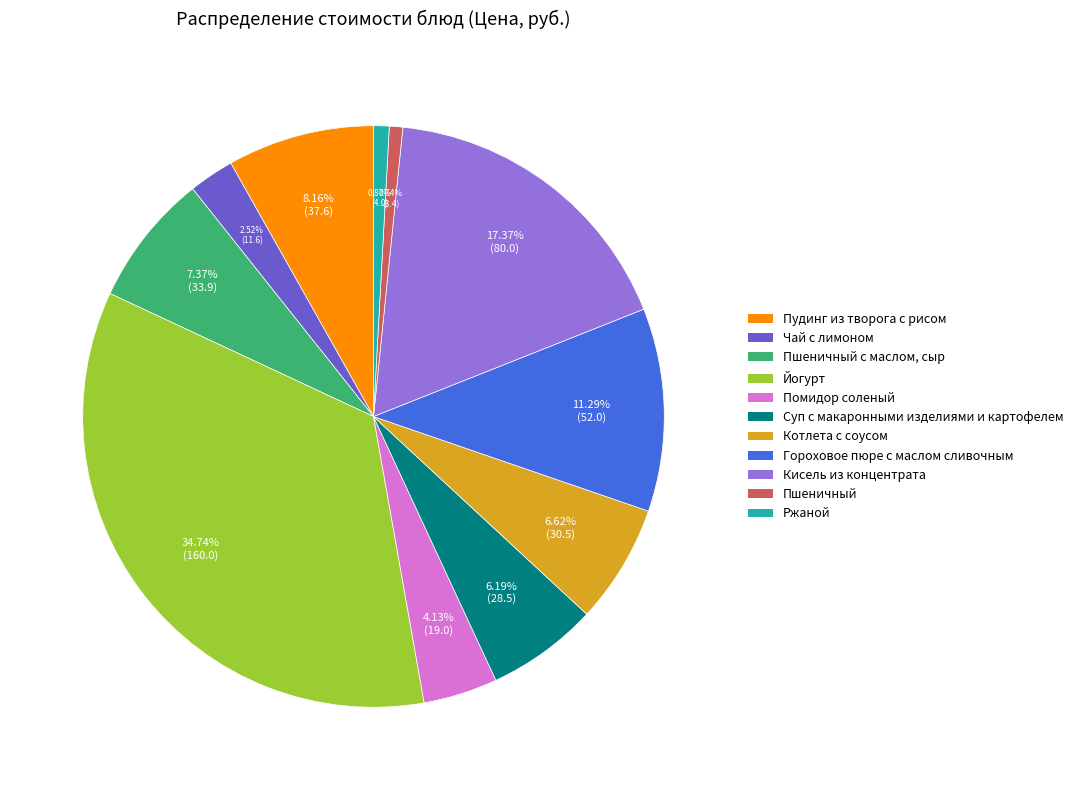

Does any single category account for the majority?

No